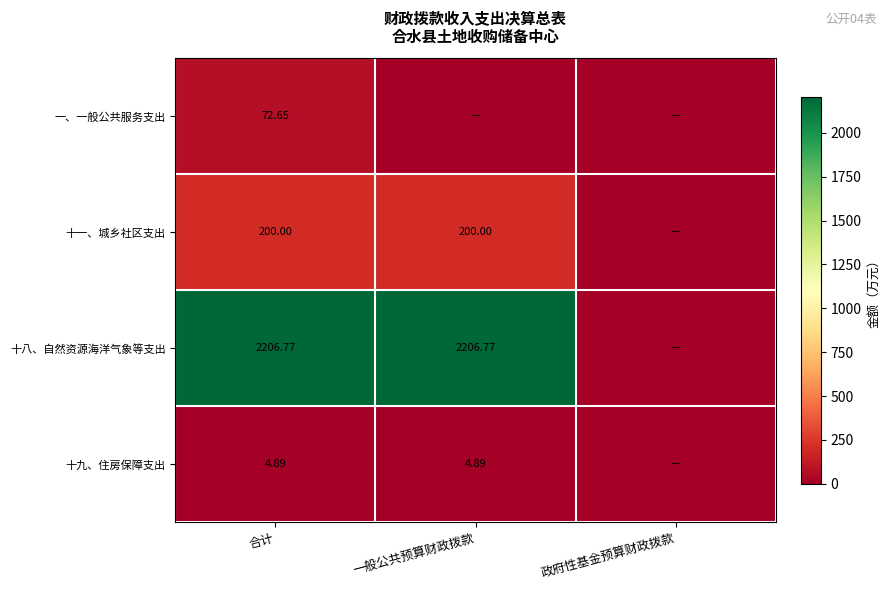

Is the value of 十九、住房保障支出 at 一般公共预算财政拨款 greater than the value of 一、一般公共服务支出 at 合计?

No